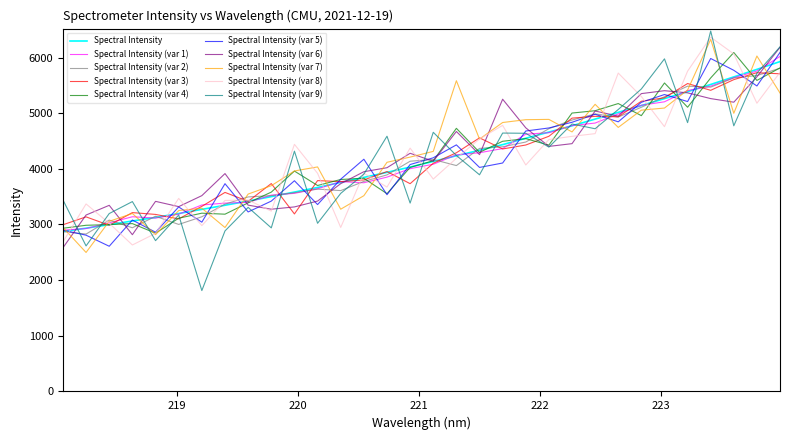

Which series has the largest range (max minus min)?

Spectral Intensity (var 9)